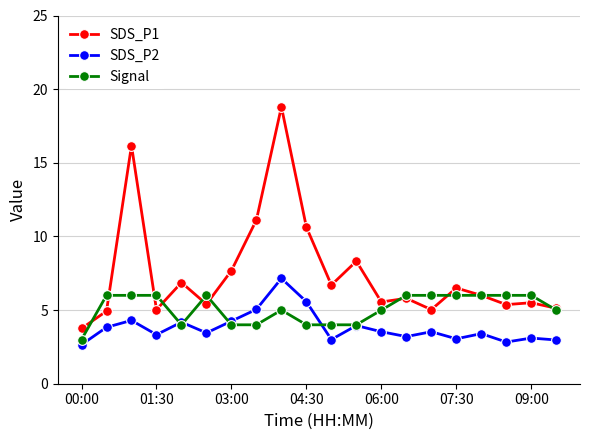

Which series has the widest spread of values?

SDS_P1